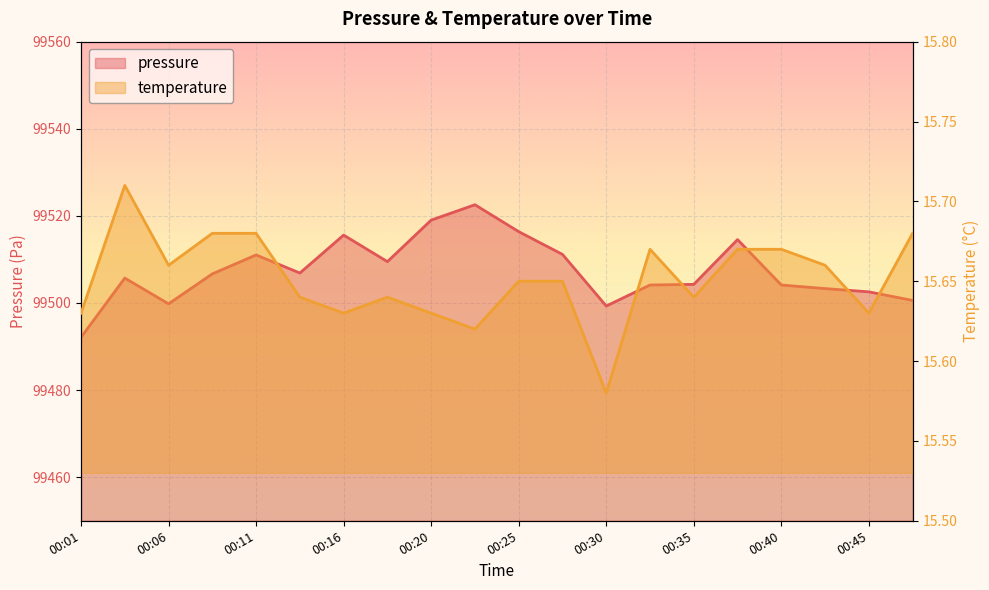

The temperature series shows 23.9 at 00:03. True or false?

False